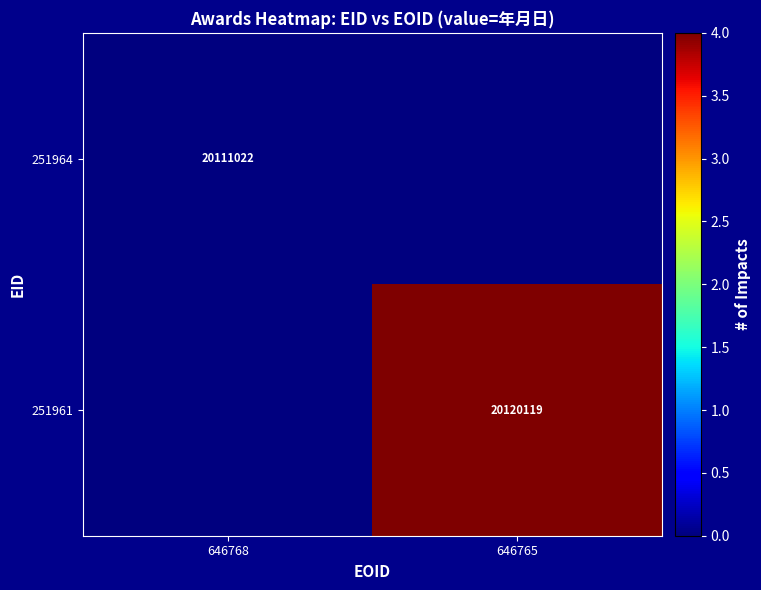

Is the value of 251964 at 646768 greater than the value of 251961 at 646765?

No